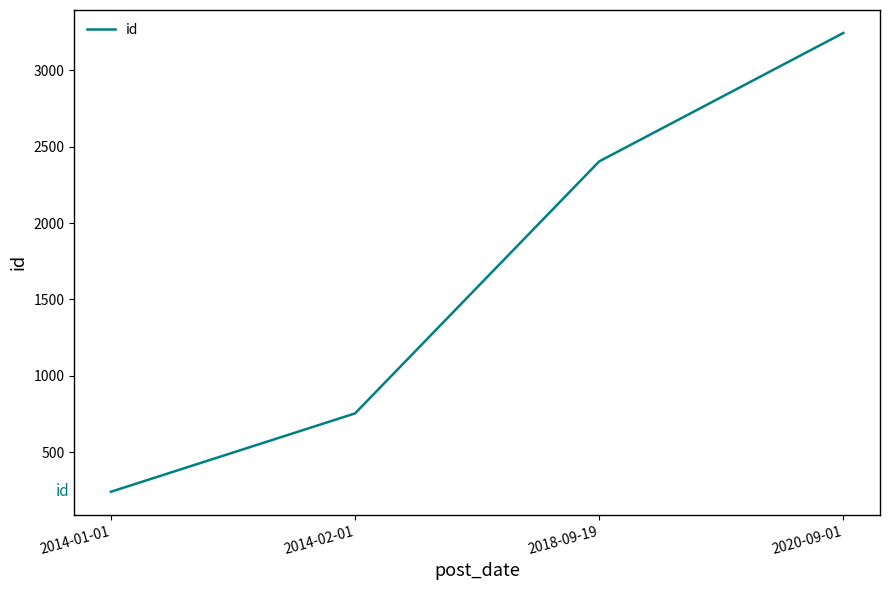

Reading left to right, list all the values displayed in this chart.

2014-01-01=241	2014-02-01=754	2018-09-19=2404	2020-09-01=3245